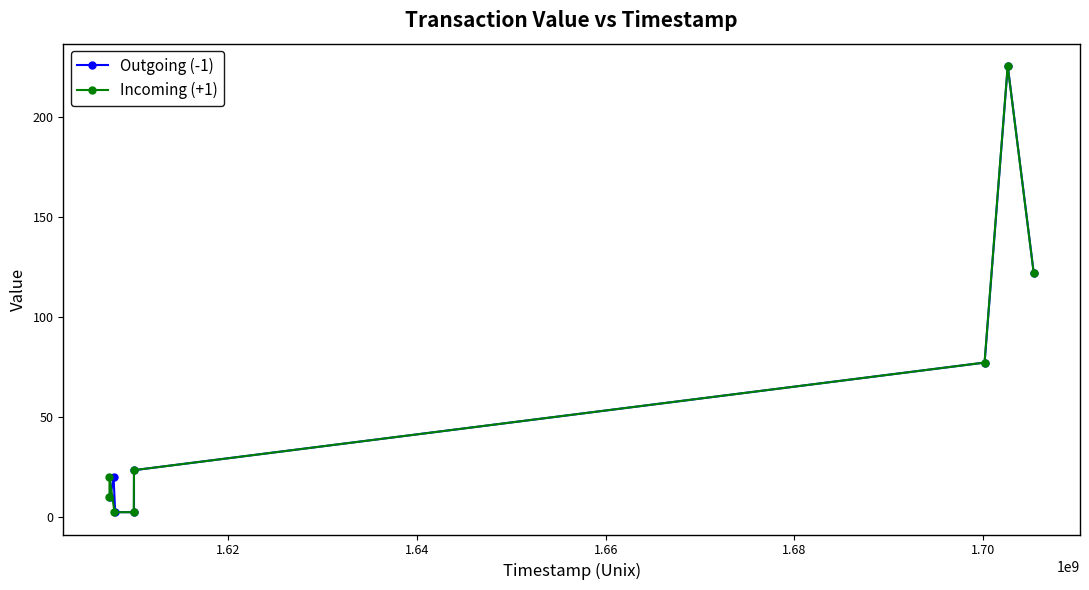

Reading left to right, transcribe all the data shown in this chart.

Outgoing (-1): 10.0	20.0	2.3	2.3	23.4	77.2	225.7	122.0
Incoming (+1): 10.0	20.0	2.3	2.3	23.4	77.2	225.7	122.0